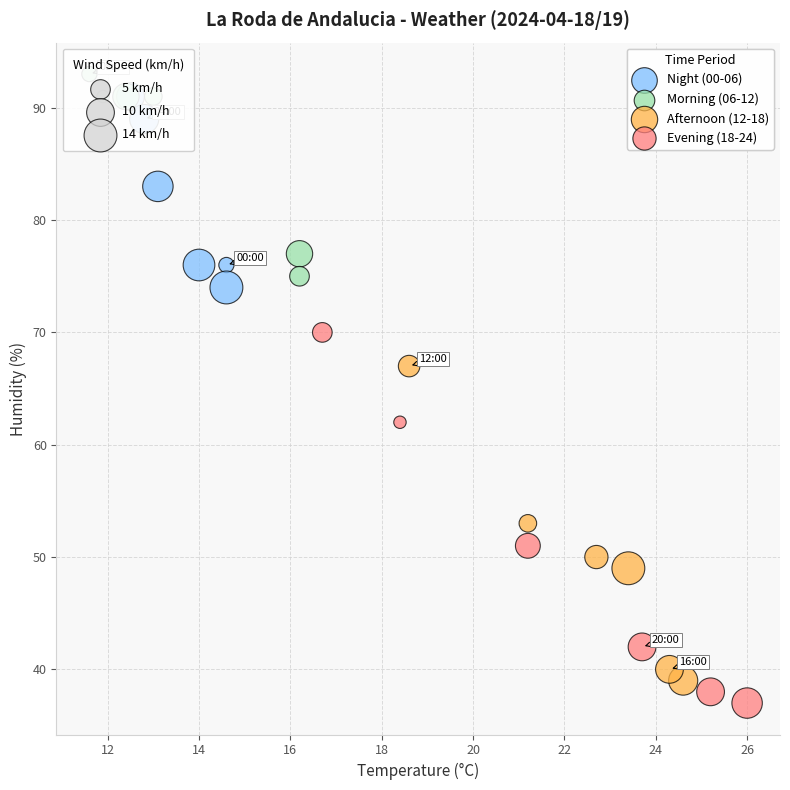

Which series reaches the minimum Y coordinate?

Evening (18-24)